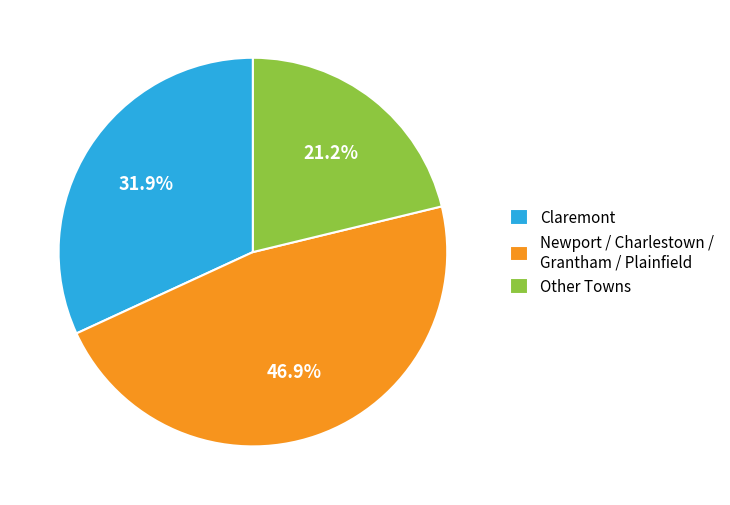

Does any single category account for the majority?

No